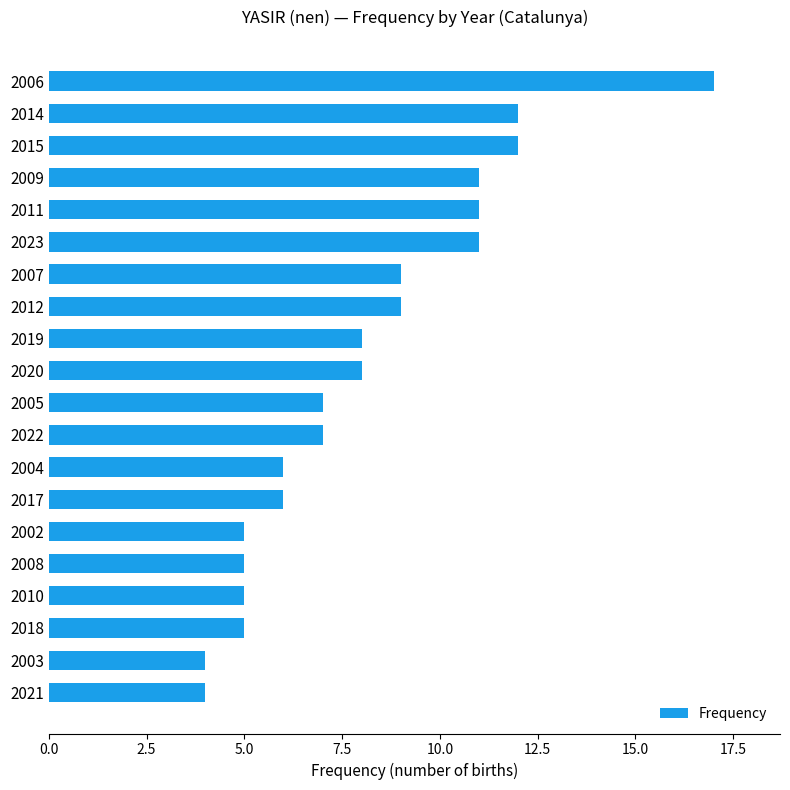

What is the sum of all values?

162